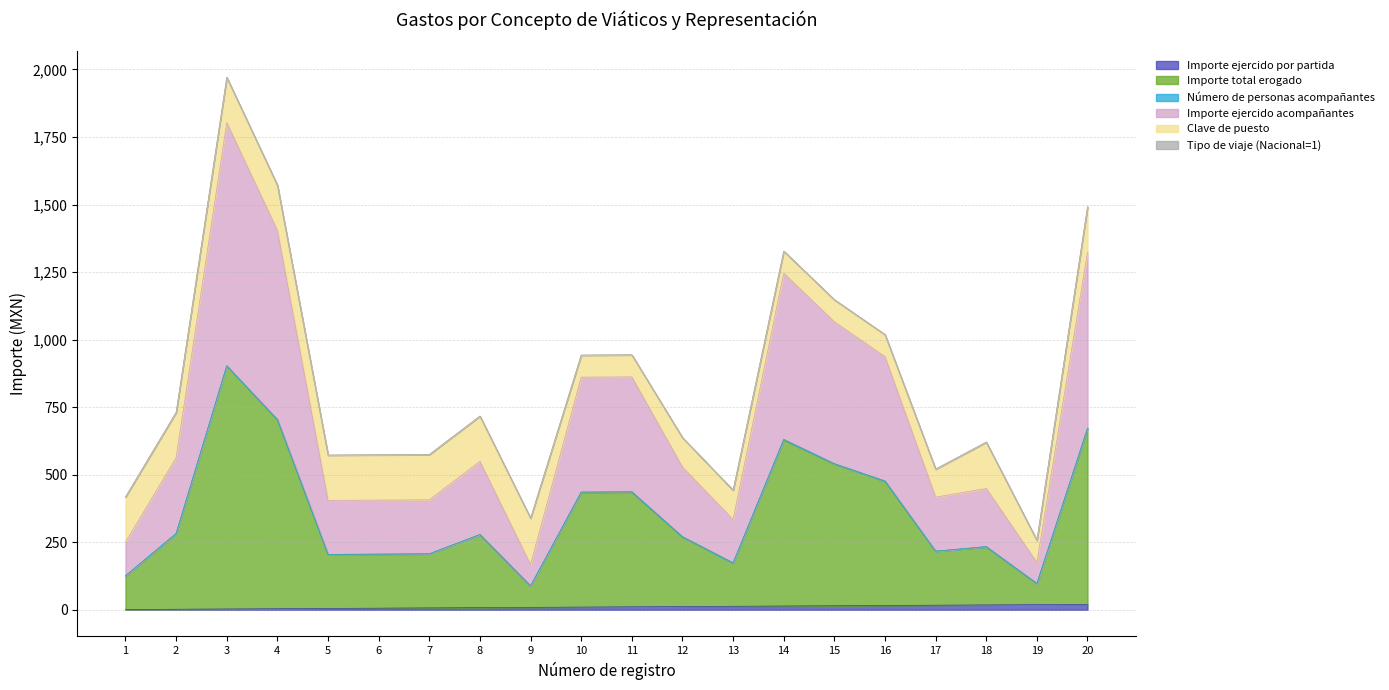

Does the chart have visible grid lines?

Yes